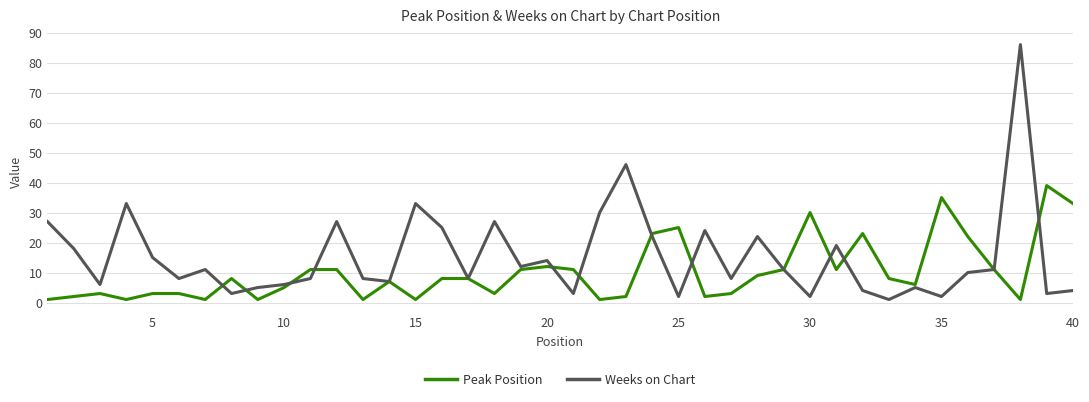

Which series has the largest total across all categories?

Weeks on Chart